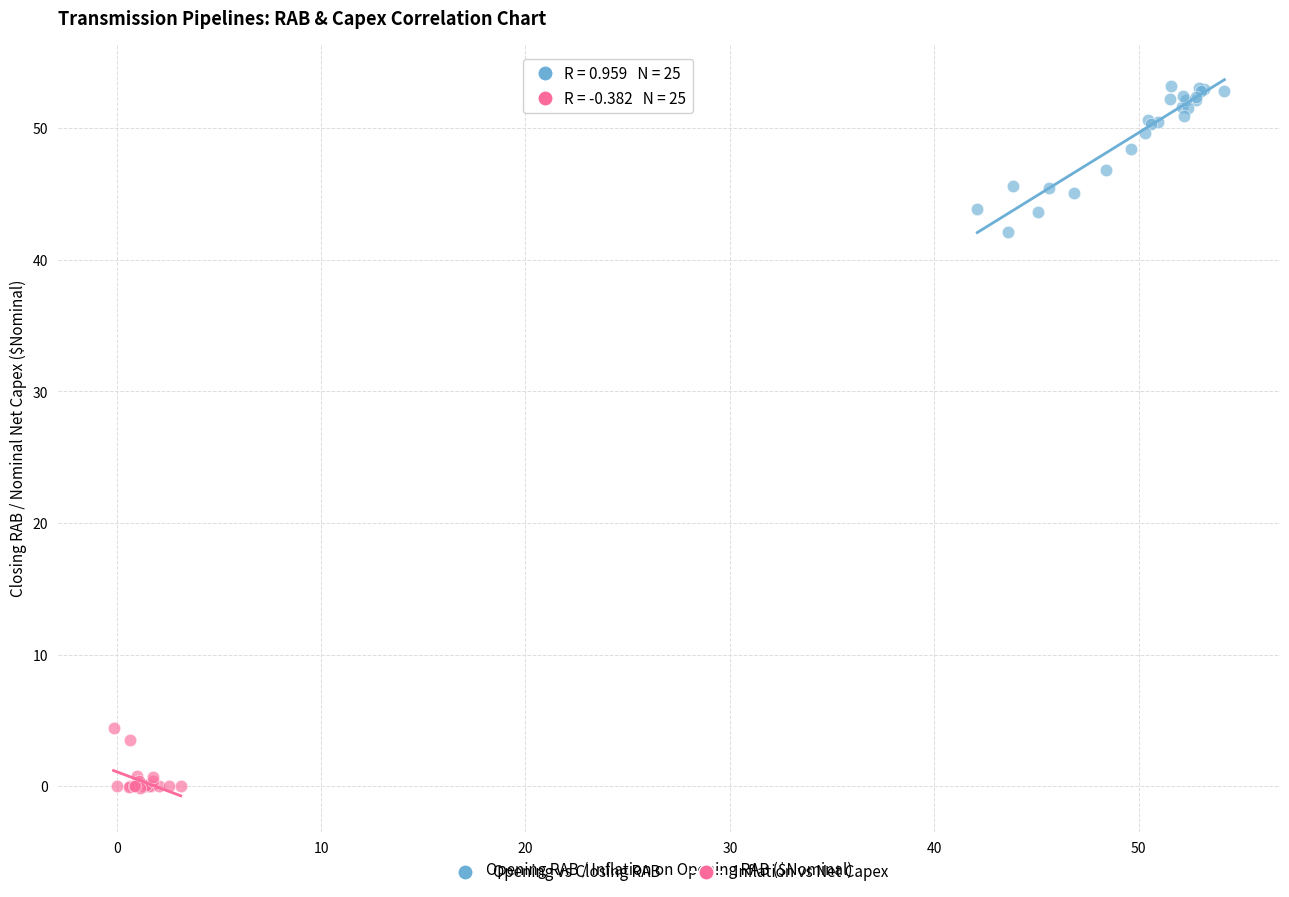

What are all the series names shown in the legend?

Opening vs Closing RAB, Inflation vs Net Capex